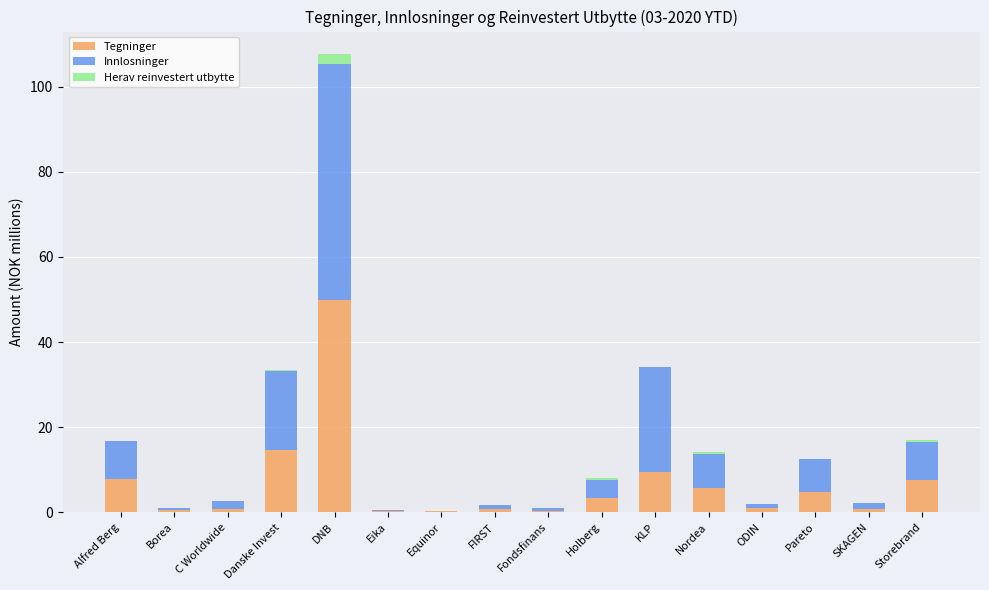

At which category is the sum across all series the highest?

DNB